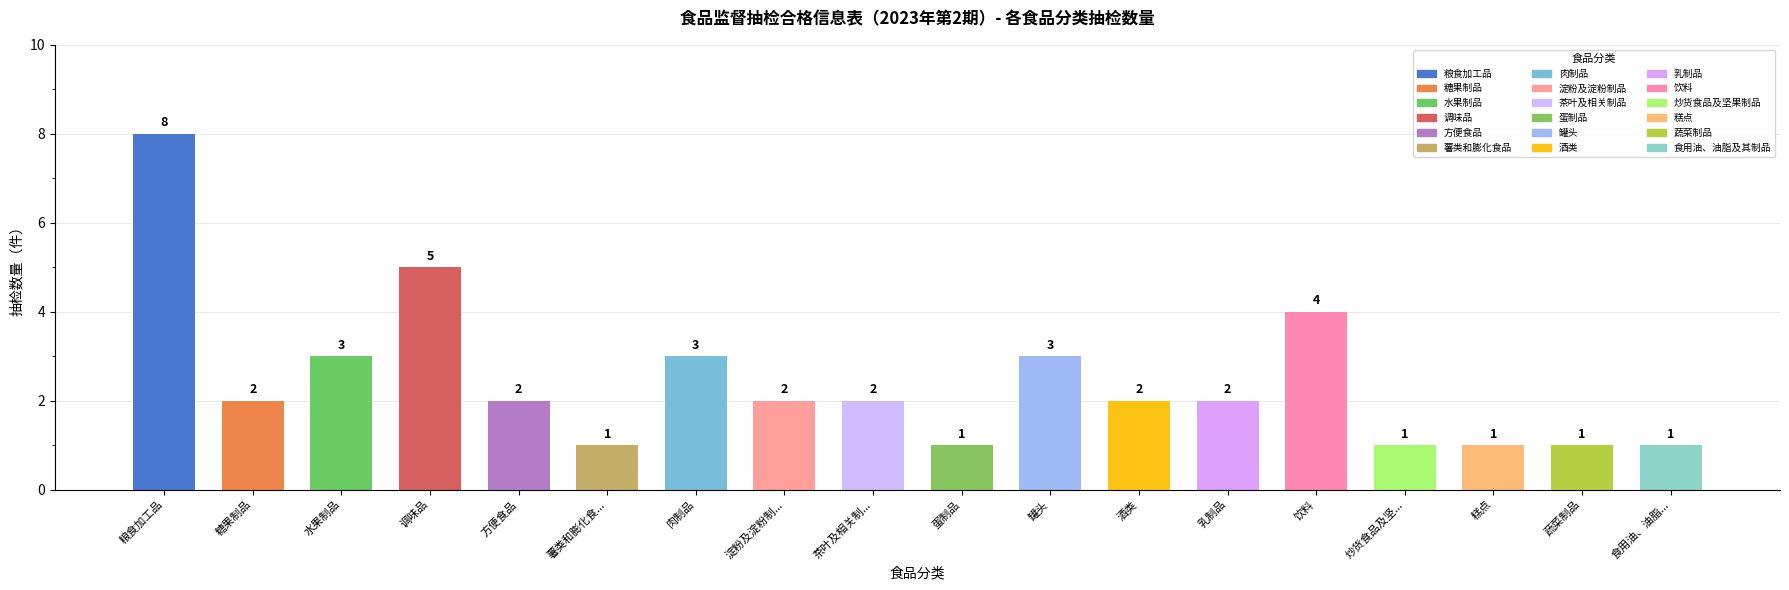

Reading left to right, list all the values displayed in this chart.

粮食加工品=8	糖果制品=2	水果制品=3	调味品=5	方便食品=2	薯类和膨化食...=1	肉制品=3	淀粉及淀粉制...=2	茶叶及相关制...=2	蛋制品=1	罐头=3	酒类=2	乳制品=2	饮料=4	炒货食品及坚...=1	糕点=1	蔬菜制品=1	食用油、油脂...=1